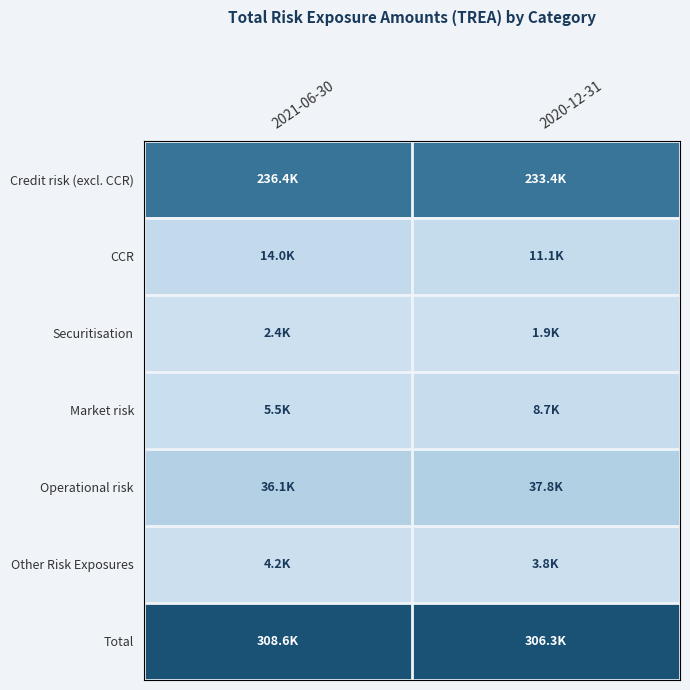

Which series has the widest spread of values?

Market risk